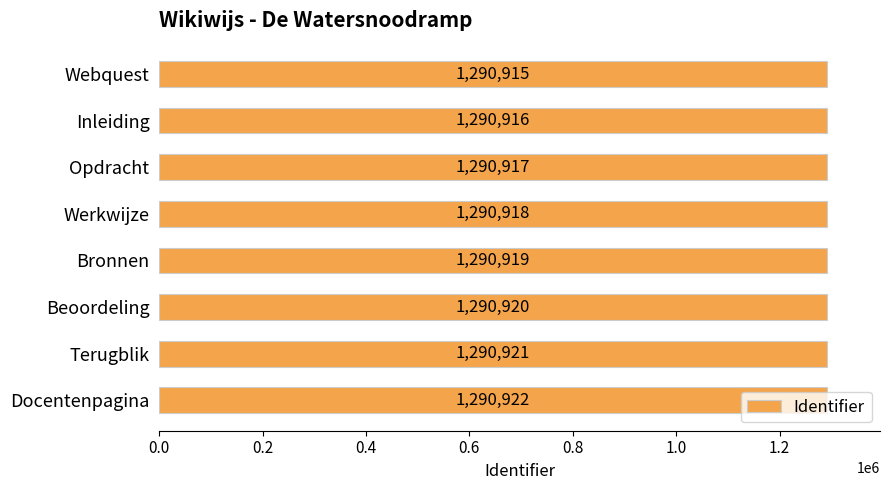

What is the maximum value shown in the chart?

1290922